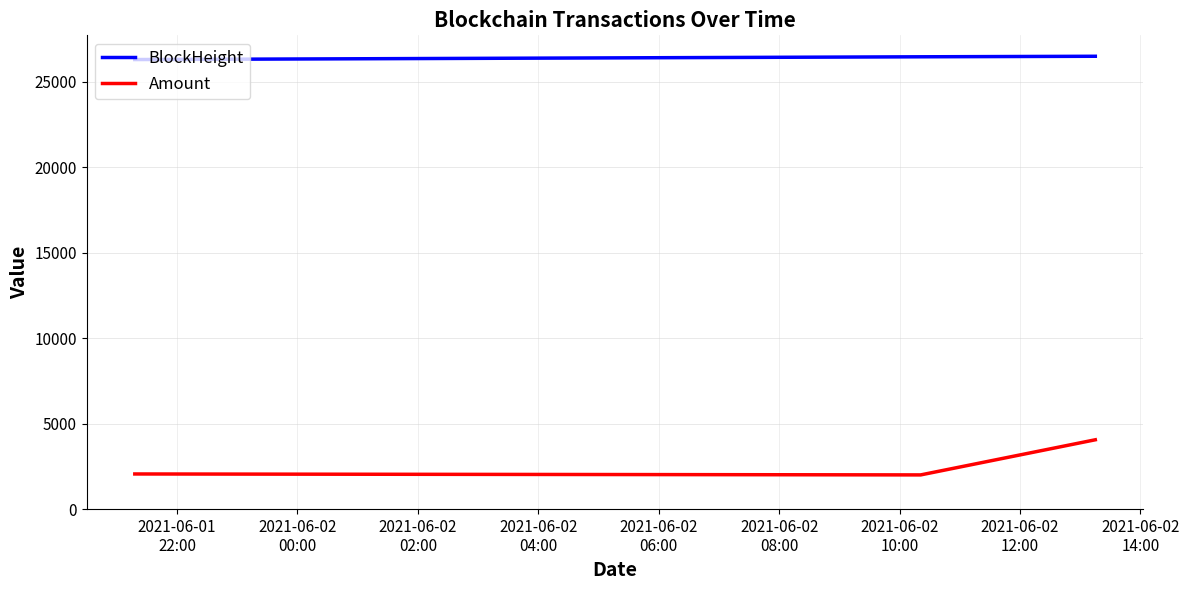

What is the smallest value displayed?

2000.8